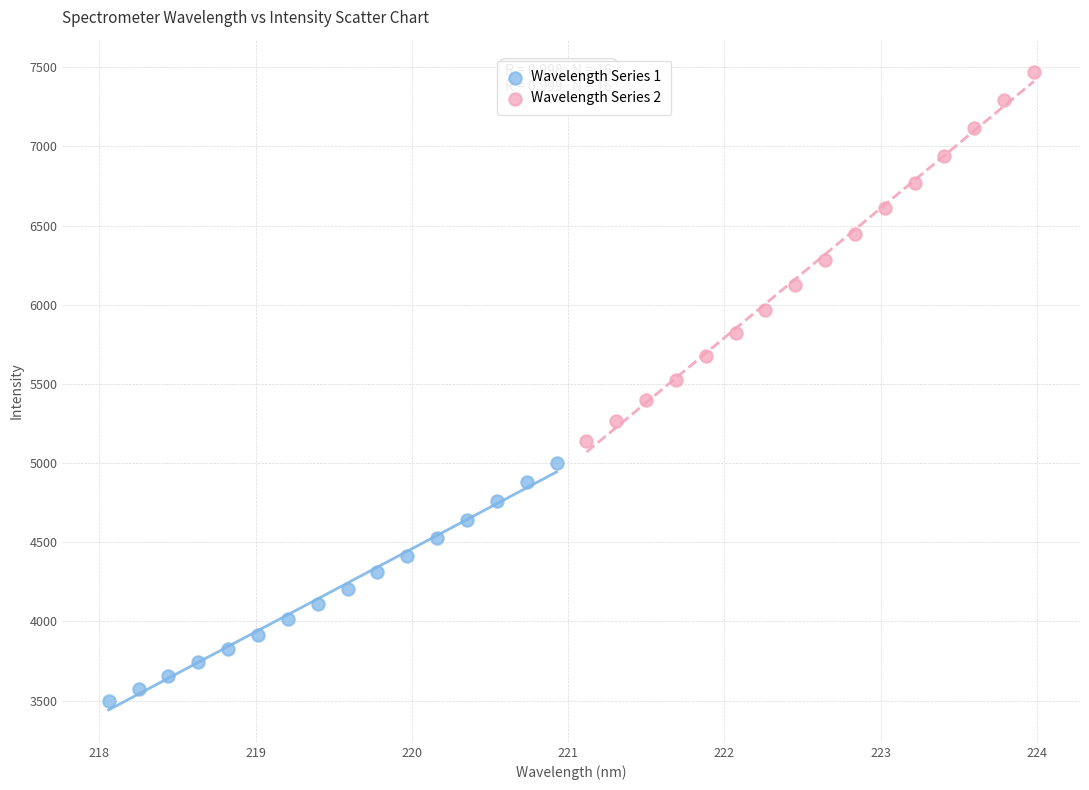

What are all the series names shown in the legend?

Wavelength Series 1, Wavelength Series 2